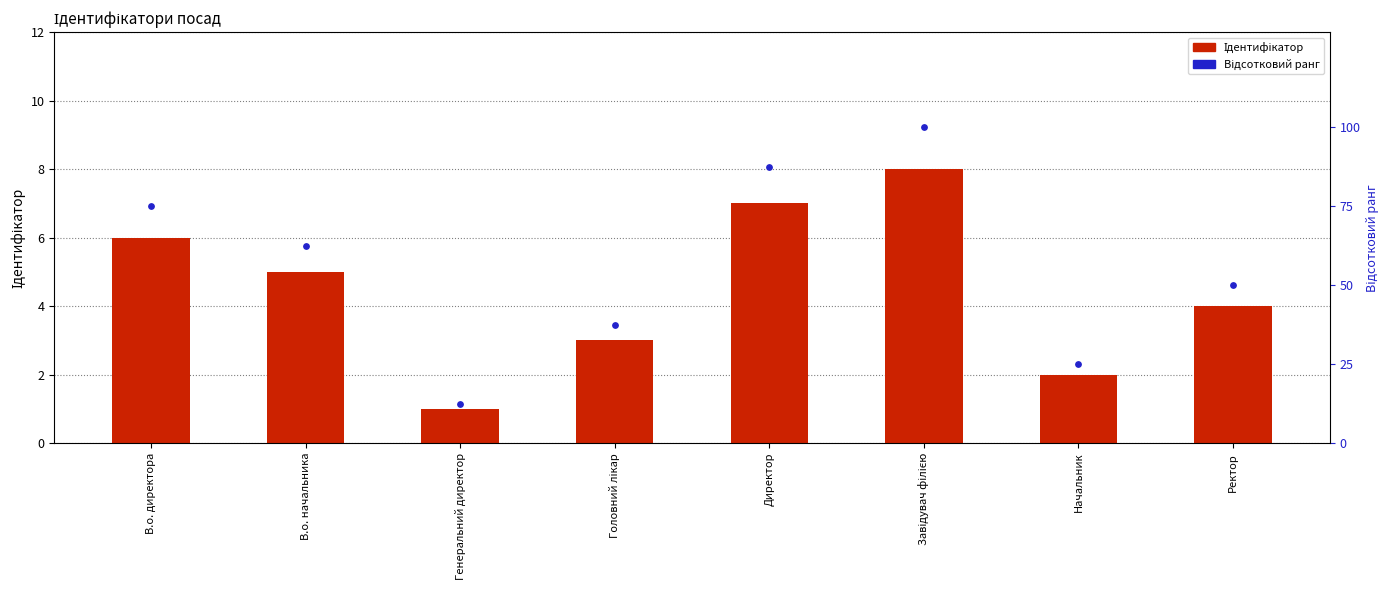

At how many categories does at least one series exceed 21?

7